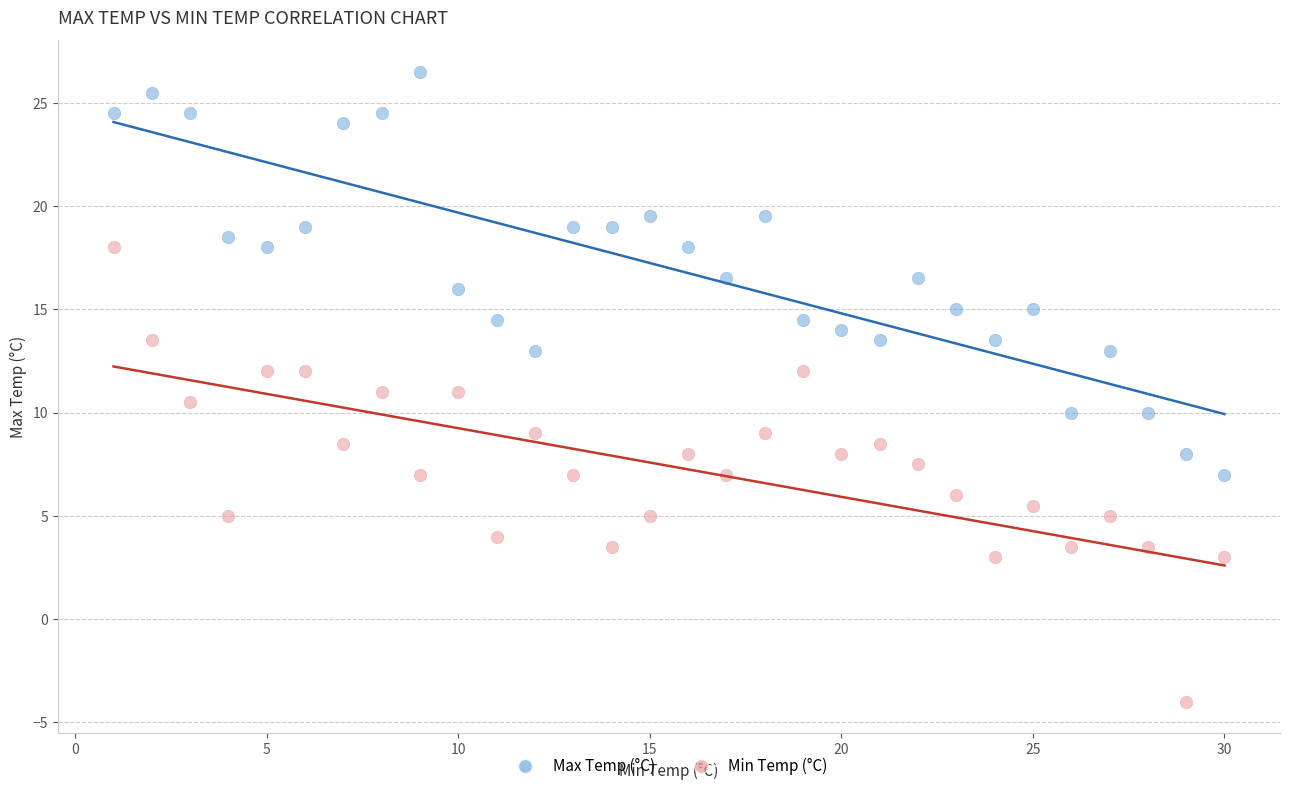

Which series reaches the maximum Y coordinate?

Max Temp (°C)